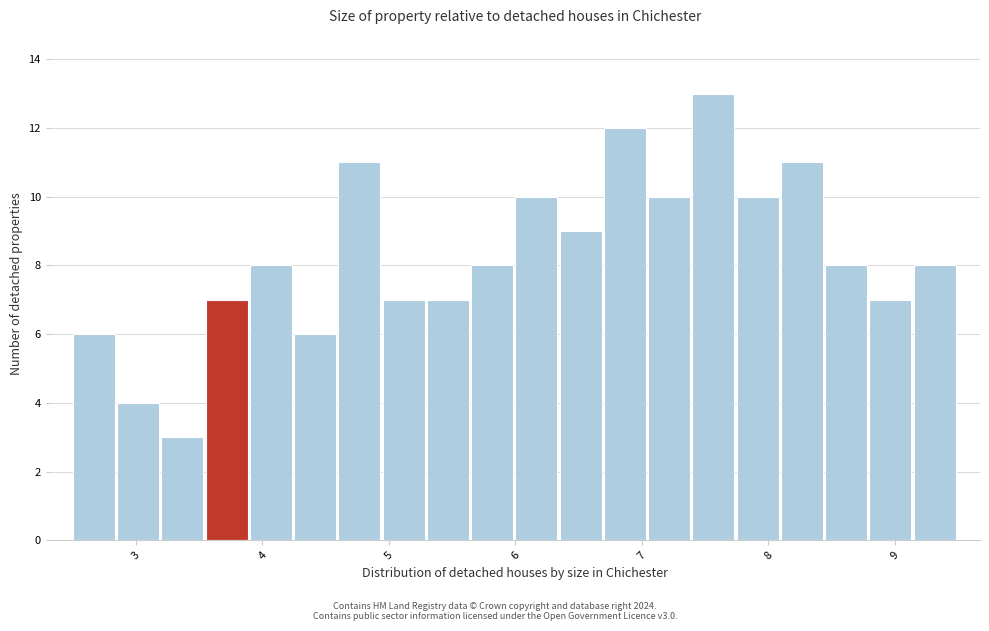

Around what value on the x-axis is the tallest bar? Give the approximate position of its centre, as read against the axis.

7.6